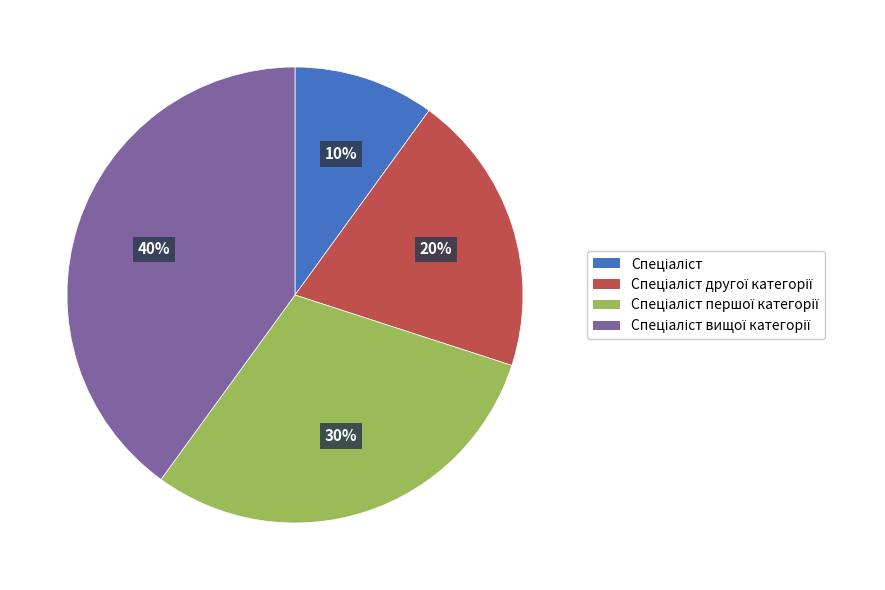

To the nearest percent, what is the difference between the largest and smallest slice percentages?

30%